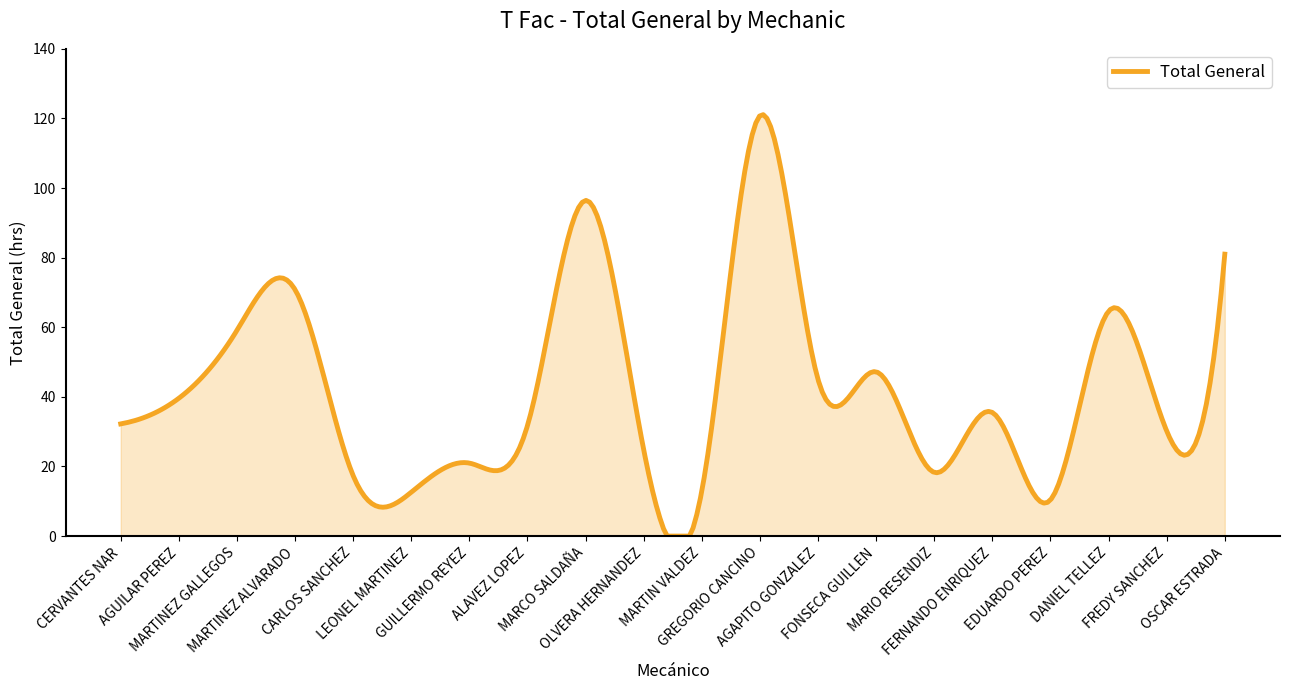

What is the difference between the maximum and minimum values?

121.1